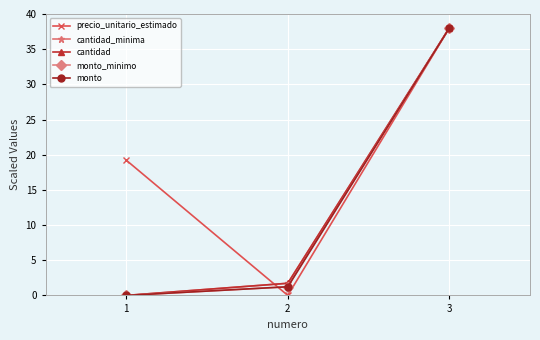

Does the chart display data point markers on the line(s)?

Yes